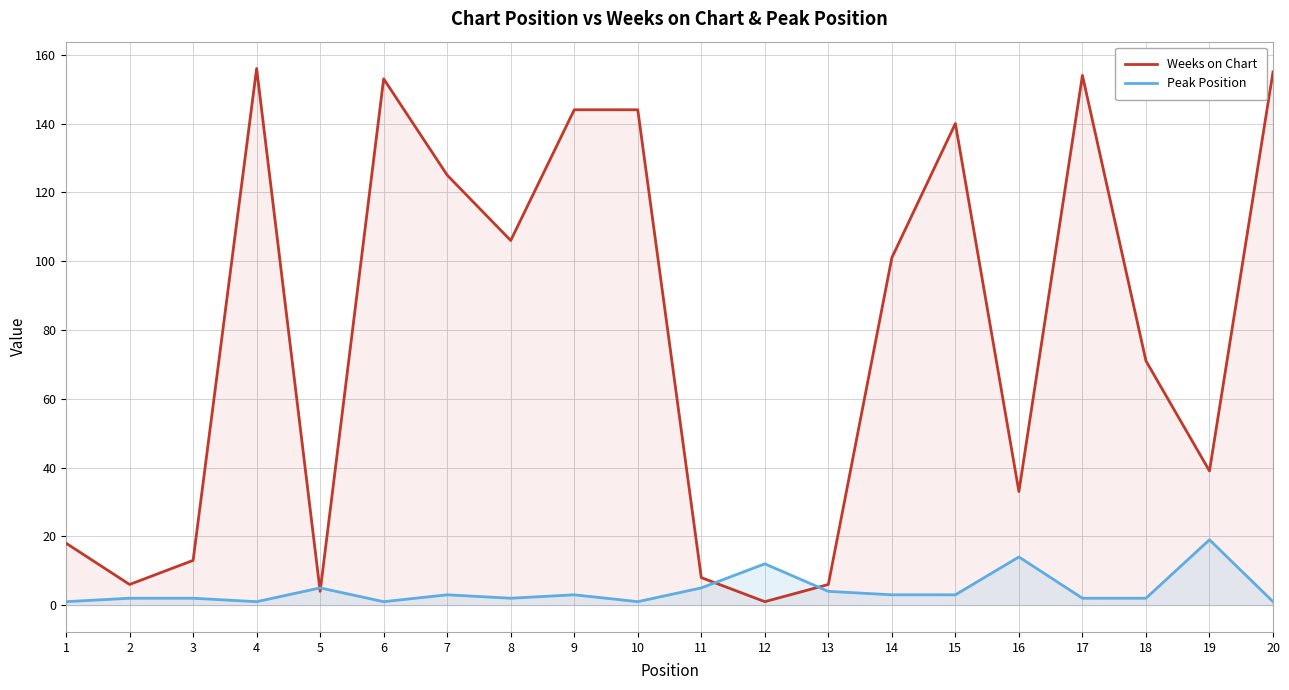

What is the minimum value shown in the chart?

1